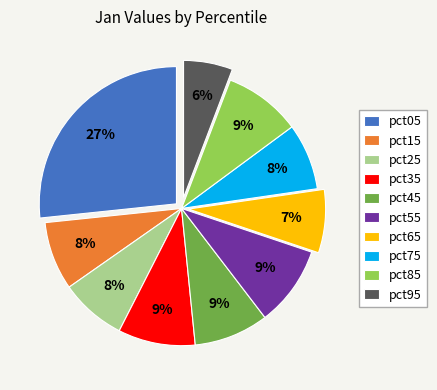

The pct45 slice represents 19% of the pie. True or false?

False